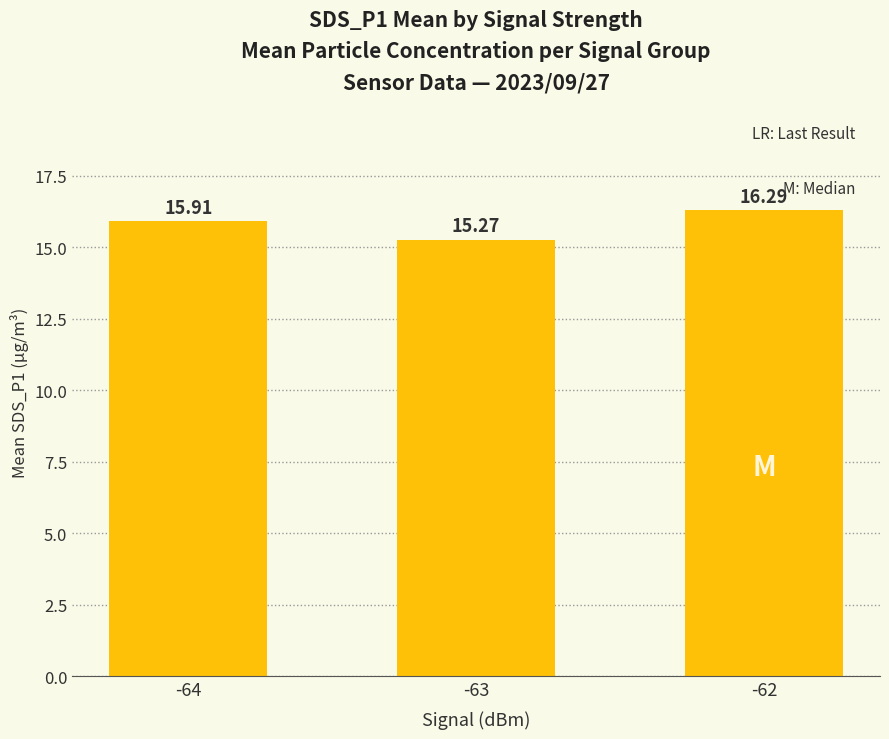

What is the ratio of the value at -64 to the value at -63?

1.0